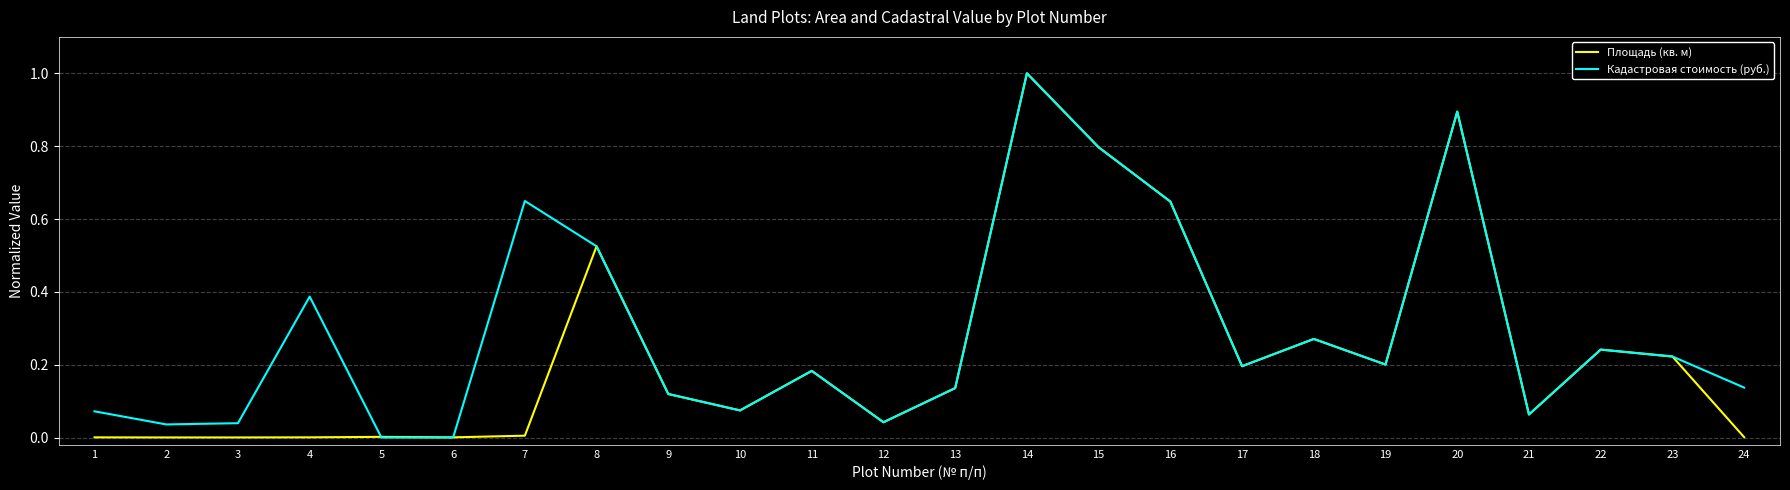

What is the greatest value displayed?

1.0